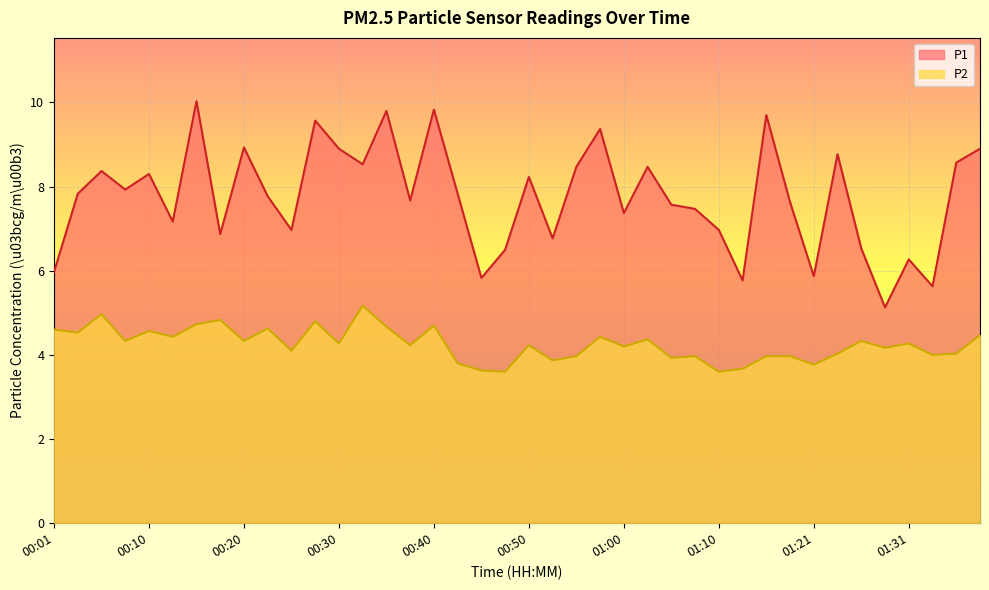

Where is the first local maximum for P1?

00:06